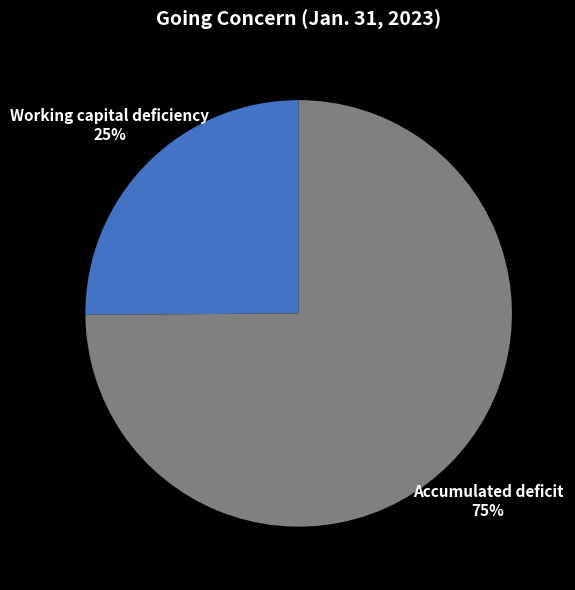

How many slices are in this pie chart?

2